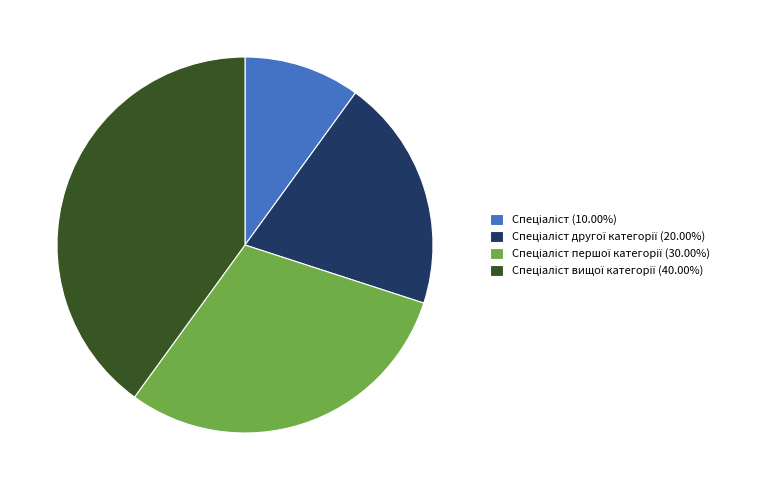

Does any single category account for the majority?

No